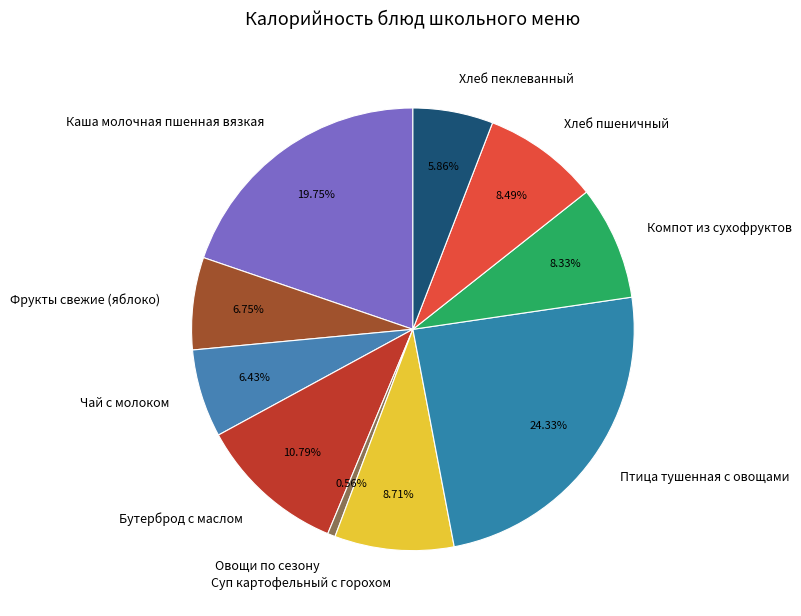

What percentage is the Бутерброд с маслом slice, to the nearest percent?

11%